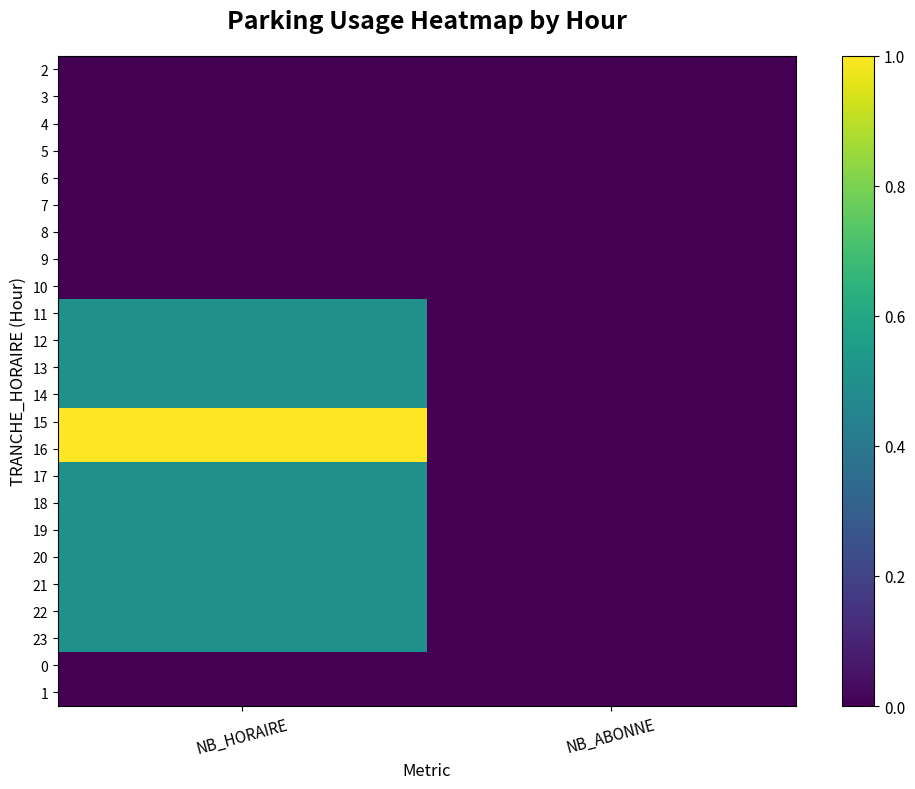

What is the greatest value displayed?

1.0